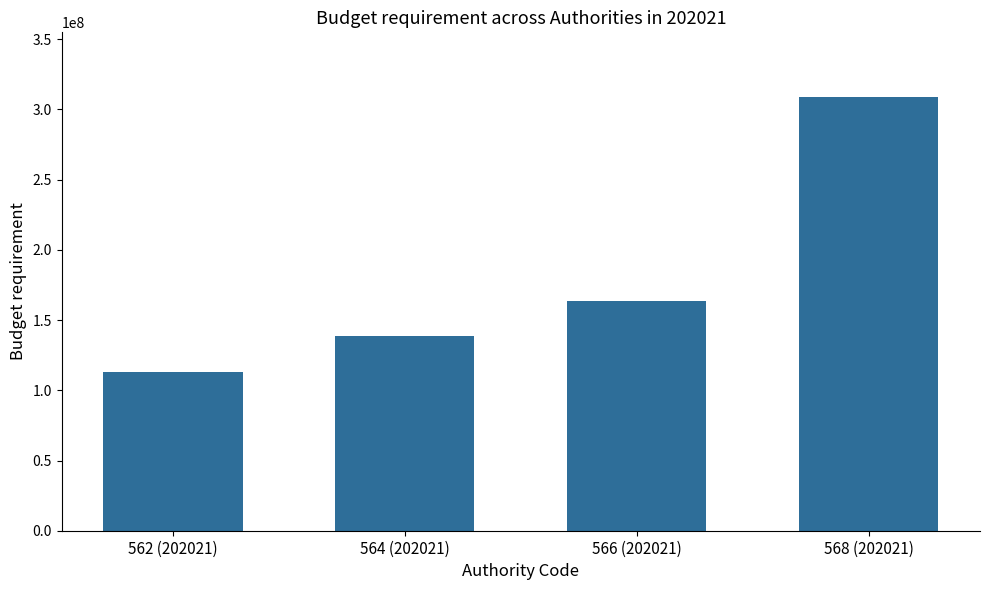

Reading right to left, what are all the values shown in this chart?

308642489.0	163704835.0	138990936.3	112909429.0